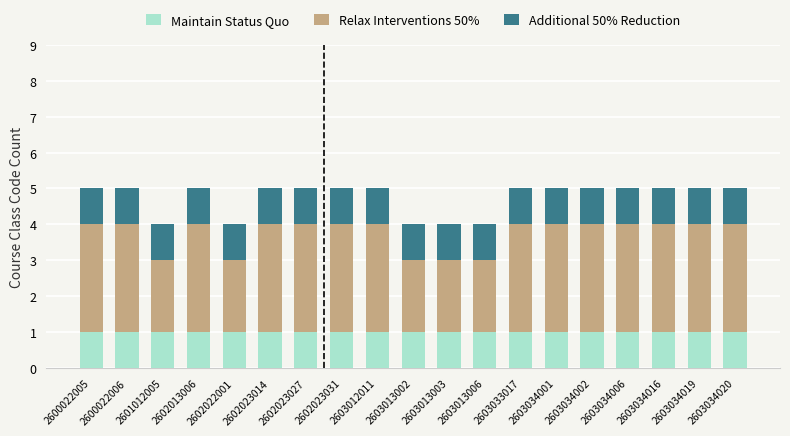

True or false: Maintain Status Quo has a value of 1 at 2602013006.

True